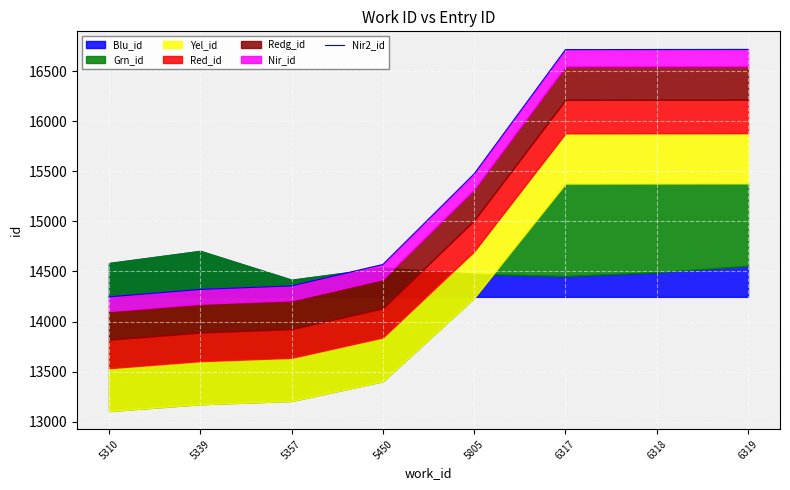

Read the value at 5339, to the nearest 50.

14300